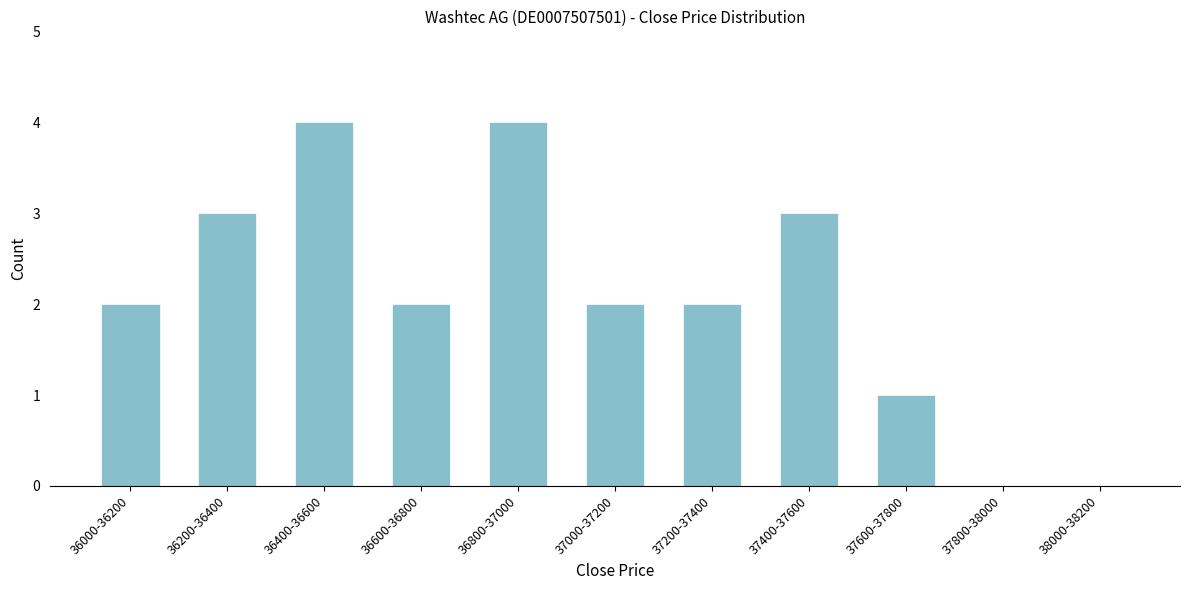

Reading left to right, transcribe all the data shown in this chart.

36000-36200=2	36200-36400=3	36400-36600=4	36600-36800=2	36800-37000=4	37000-37200=2	37200-37400=2	37400-37600=3	37600-37800=1	37800-38000=0	38000-38200=0